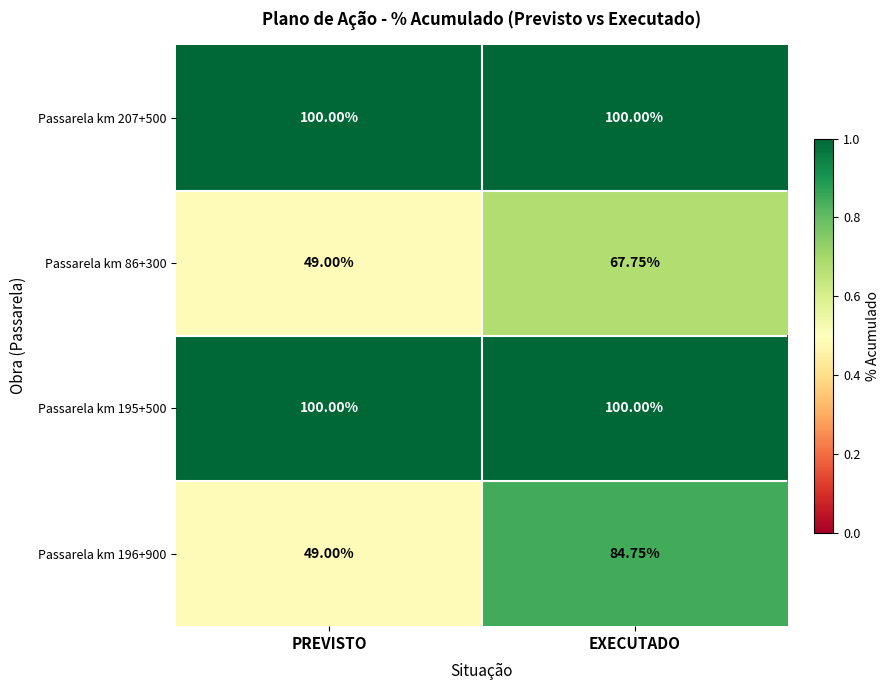

Which label corresponds to the smallest value in the chart?

PREVISTO